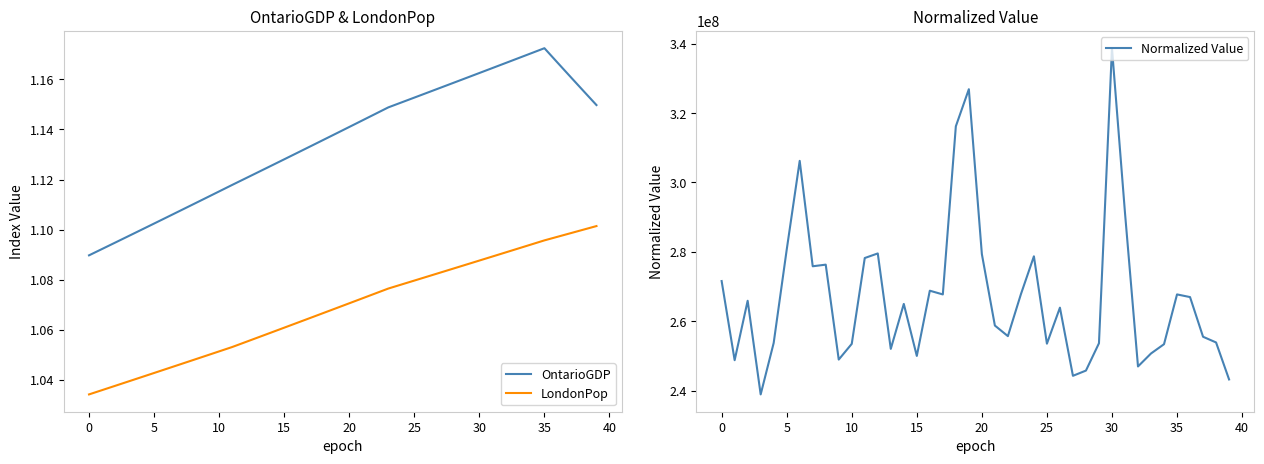

True or false: OntarioGDP and LondonPop intersect in this chart.

False